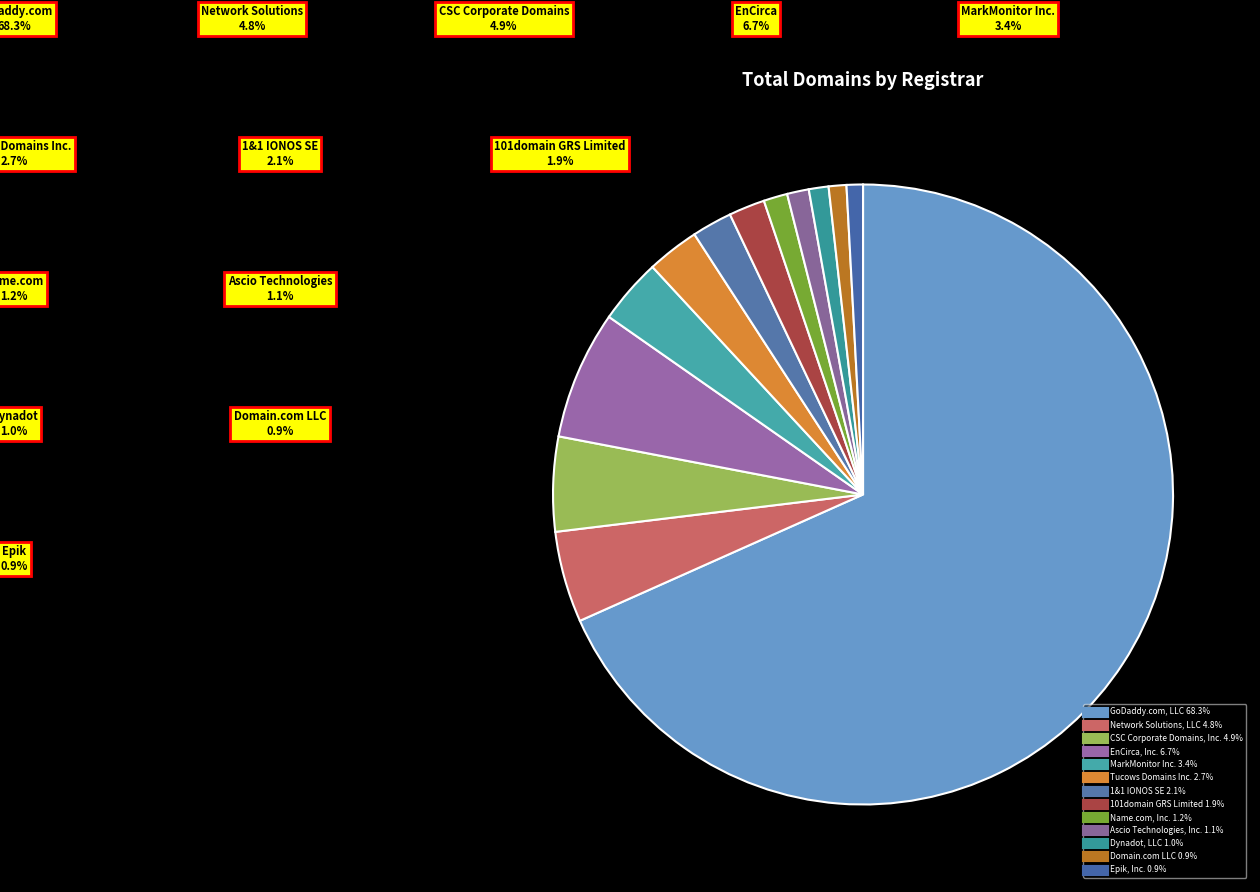

Count the number of slices in the pie.

13